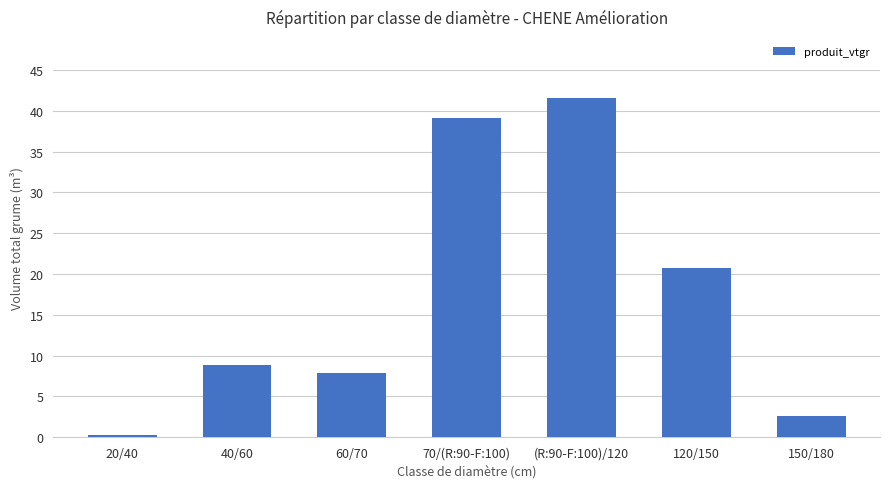

At which category does the chart reach its peak across all series?

(R:90-F:100)/120